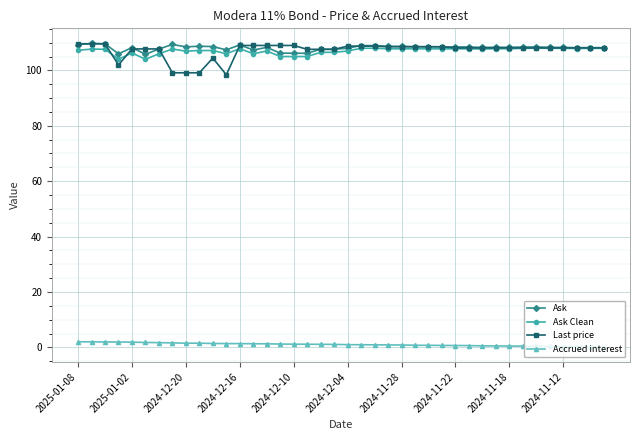

True or false: Ask Clean has more than 2 interior local peaks.

True